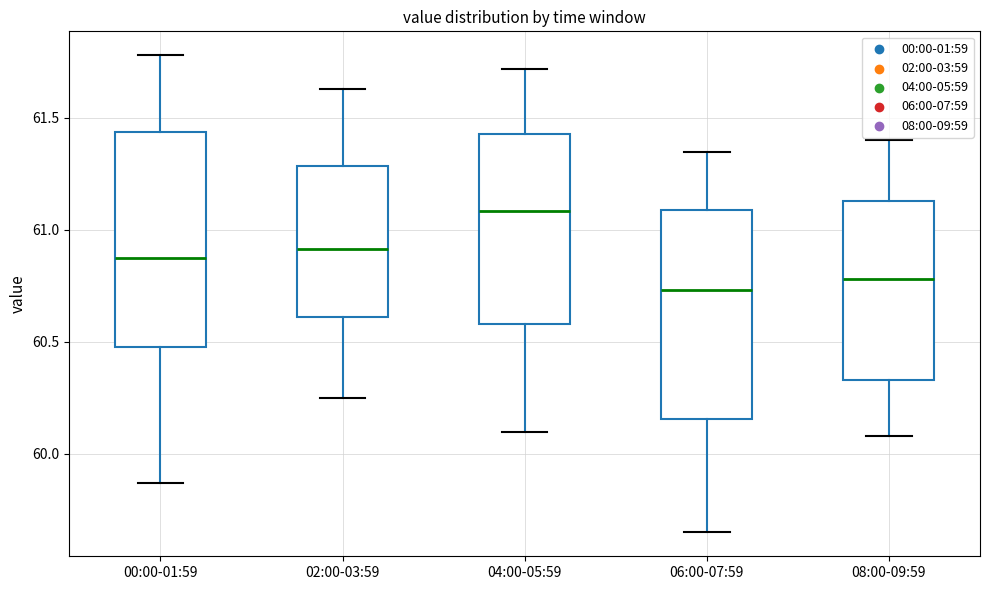

Where does the lower whisker of the box for 08:00-09:59 end on the y-axis? The values are not printed on the chart, so give them approximately, as read against the axis.

60.10